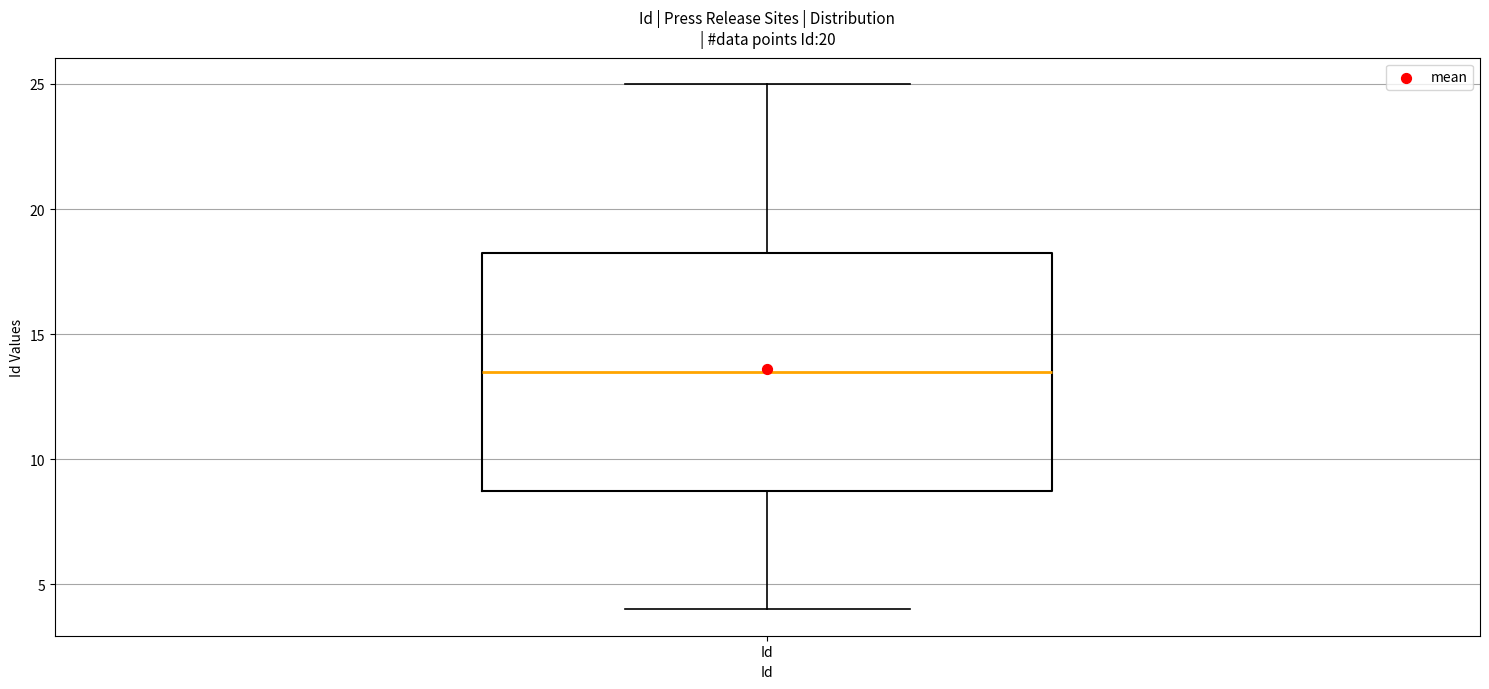

Read this box plot against the y-axis: the position of the median line, the range covered by the box, and the ends of both whiskers. The values are not printed on the chart, so give them approximately, as read against the axis.

median 13.5, box 9.0 to 18.5, whiskers 4.0 to 25.0